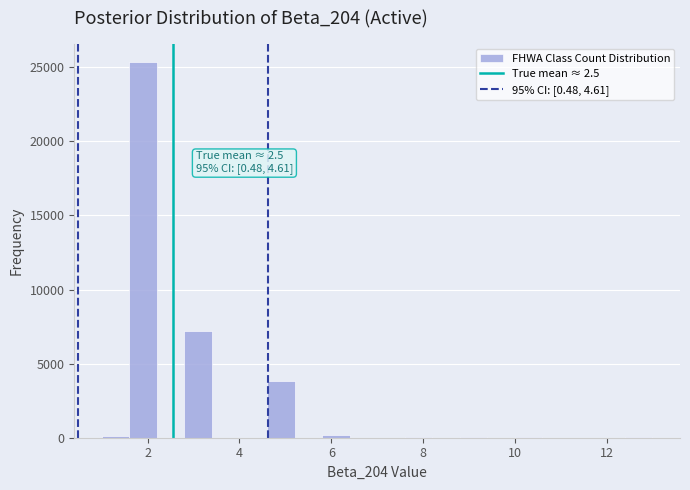

Read against the x-axis, roughly where is the centre of the tallest bar?

2.0